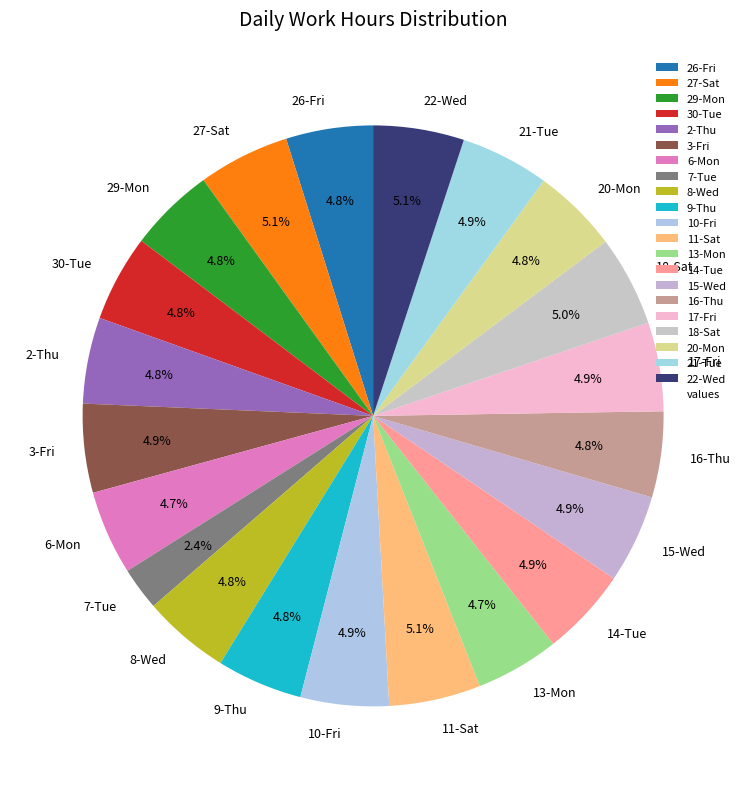

What percentage is the 7-Tue slice, to the nearest percent?

2%